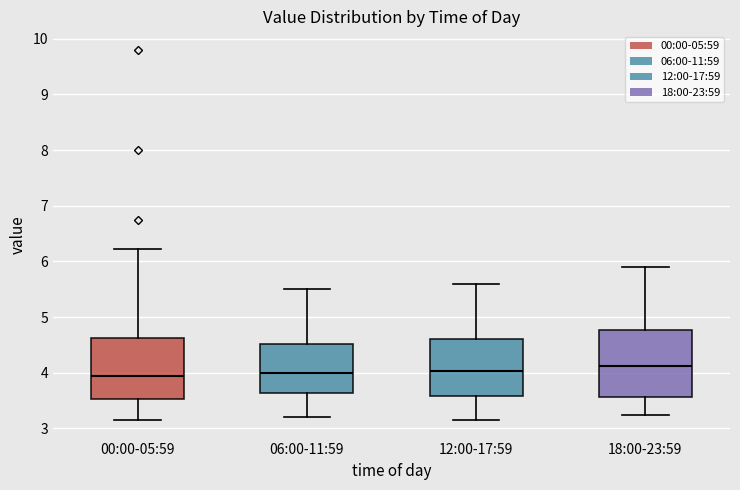

Which box is the tallest, from its lower edge to its upper edge?

18:00-23:59